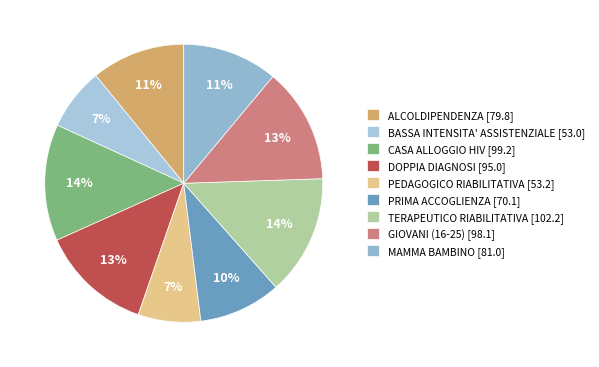

Combined, do MAMMA BAMBINO and GIOVANI (16-25) account for over 50%?

No